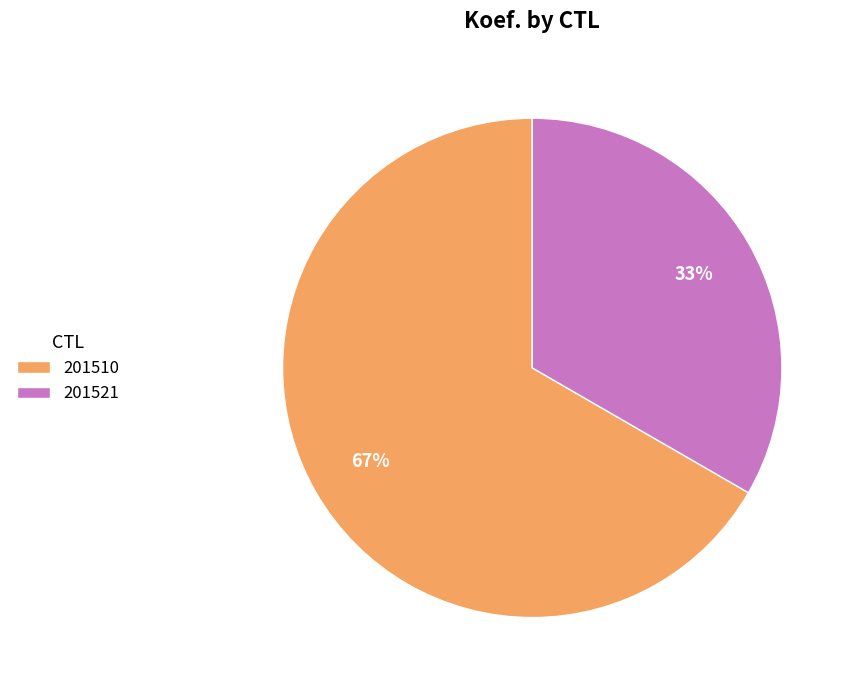

Does 201510 represent more than half of the total?

Yes